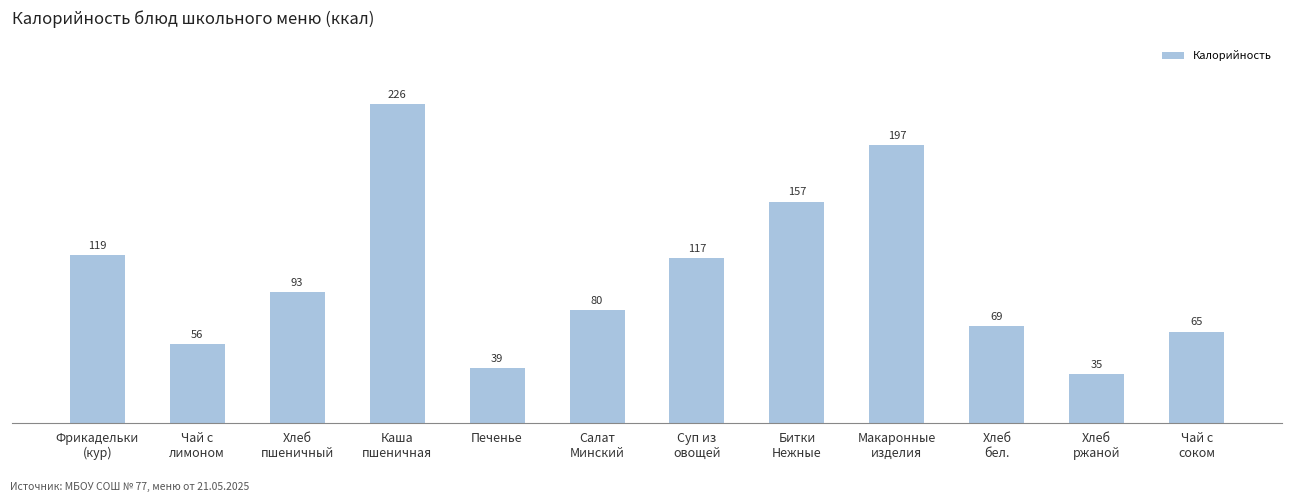

What is the average value?

104